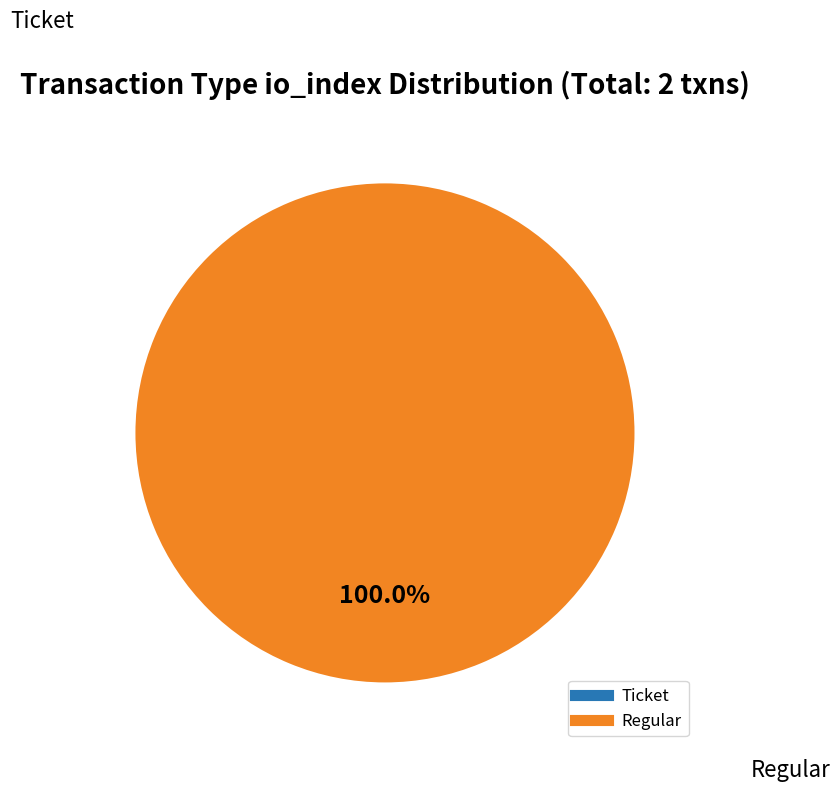

Which category accounts for the majority?

Regular (io_index=8)